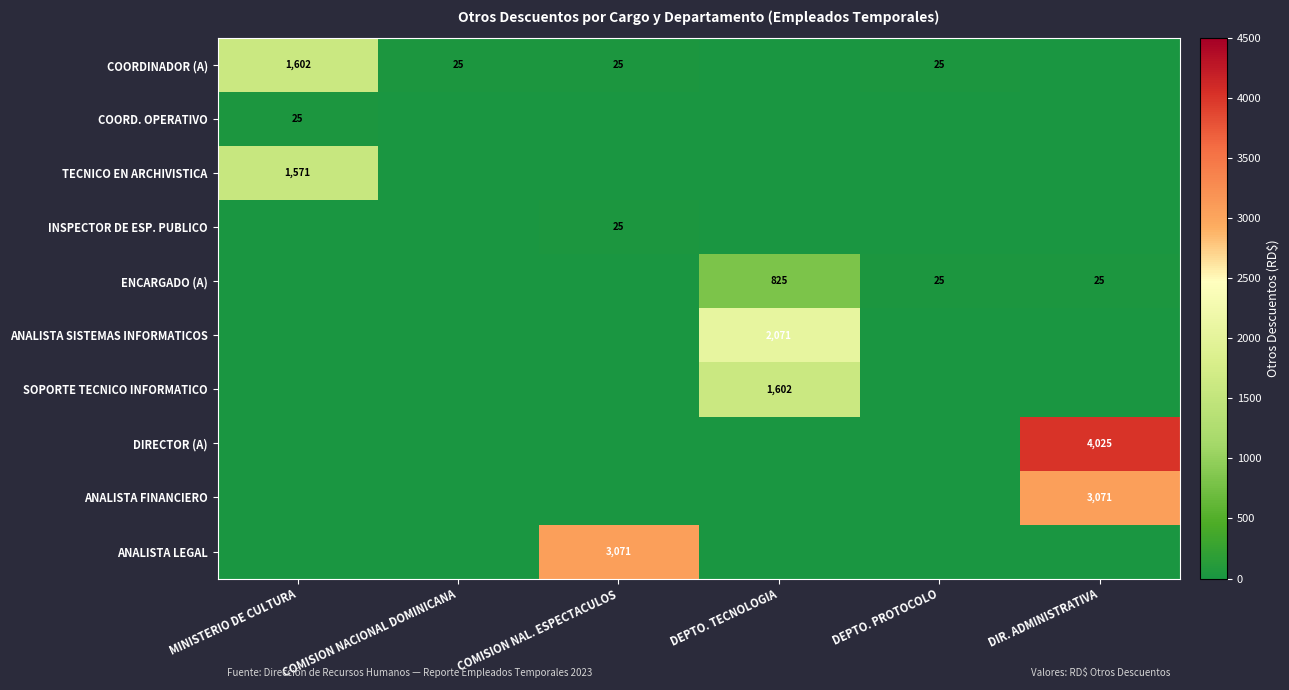

True or false: ANALISTA SISTEMAS INFORMATICOS has a value of 2071 at DEPTO. TECNOLOGIA.

True